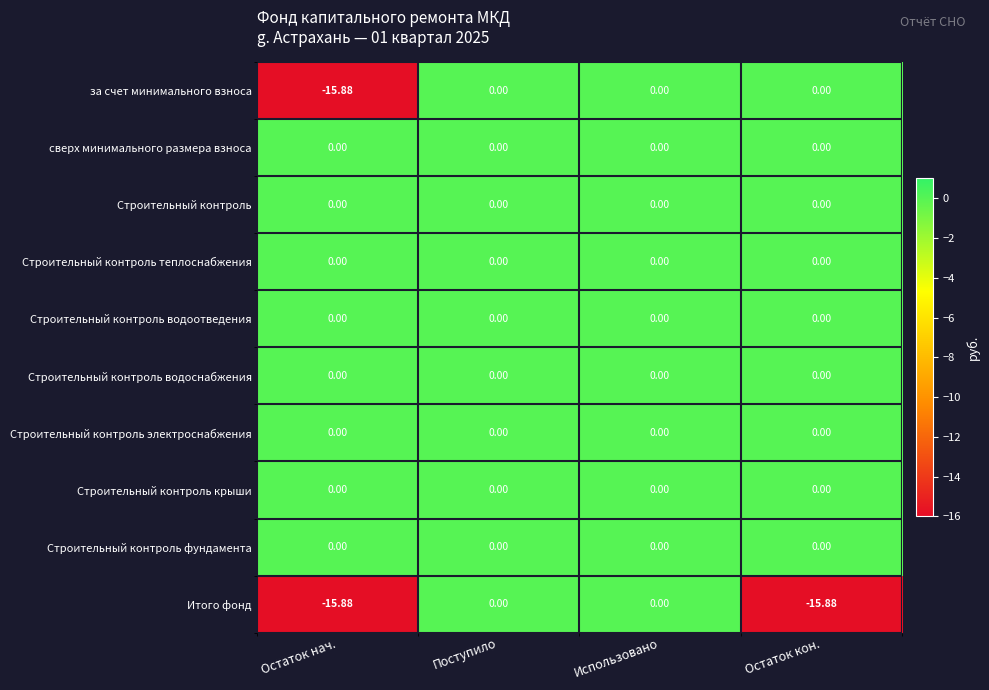

Between Использовано and Остаток кон., which series saw the biggest shift?

Итого фонд